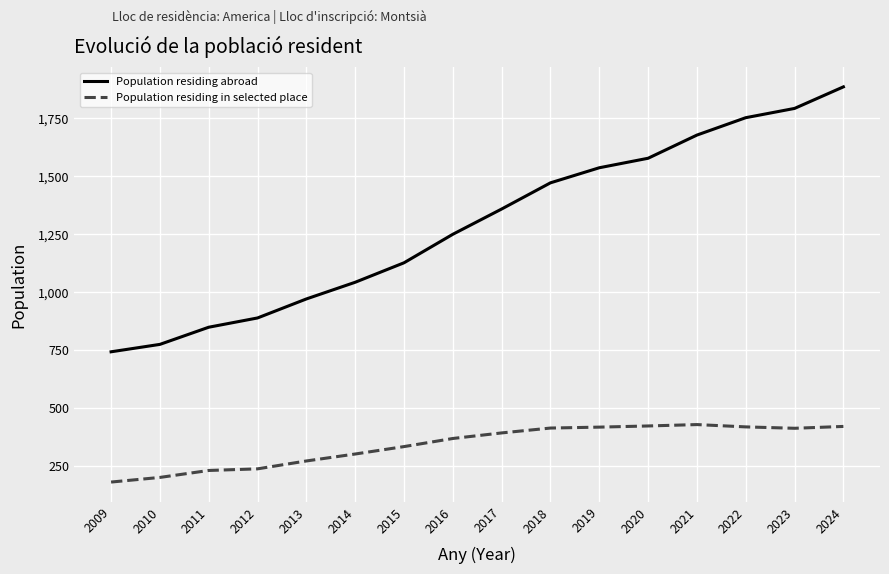

List the series in order of their overall mean, lowest first.

Population residing in selected place, Population residing abroad